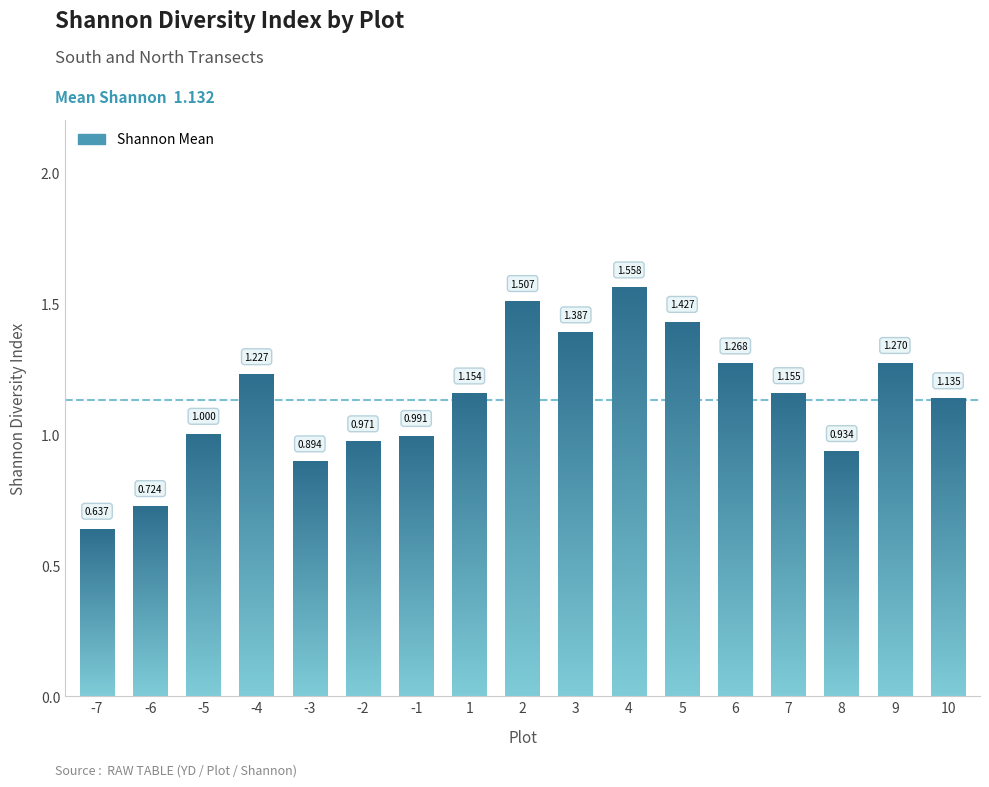

Are the bars grouped side by side (vs. stacked)?

No